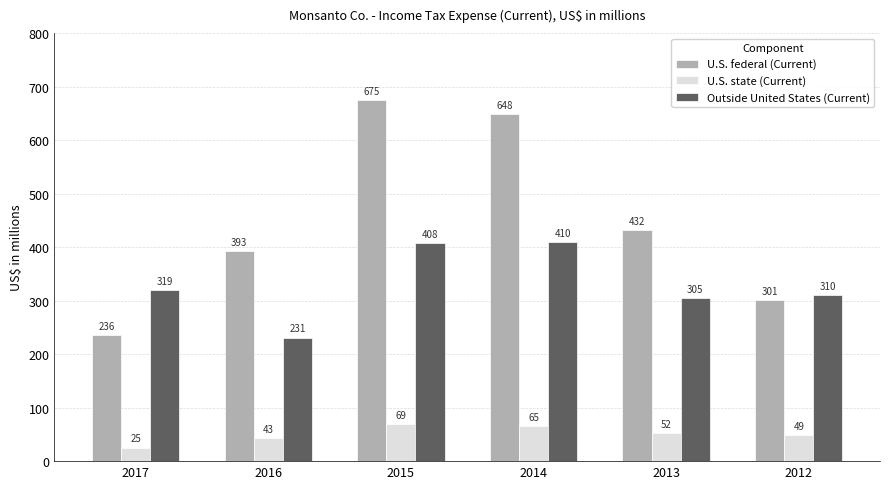

What is the difference between the maximum and minimum values in the U.S. federal (Current) series?

439